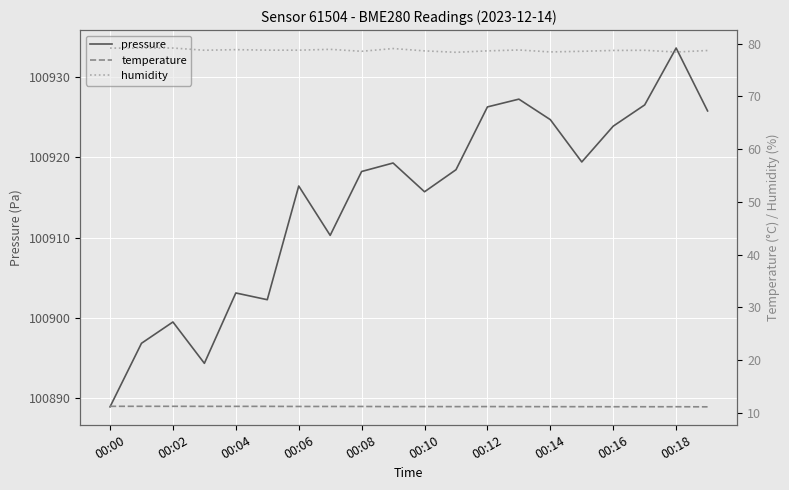

What is the average value of the pressure series?

100914.5